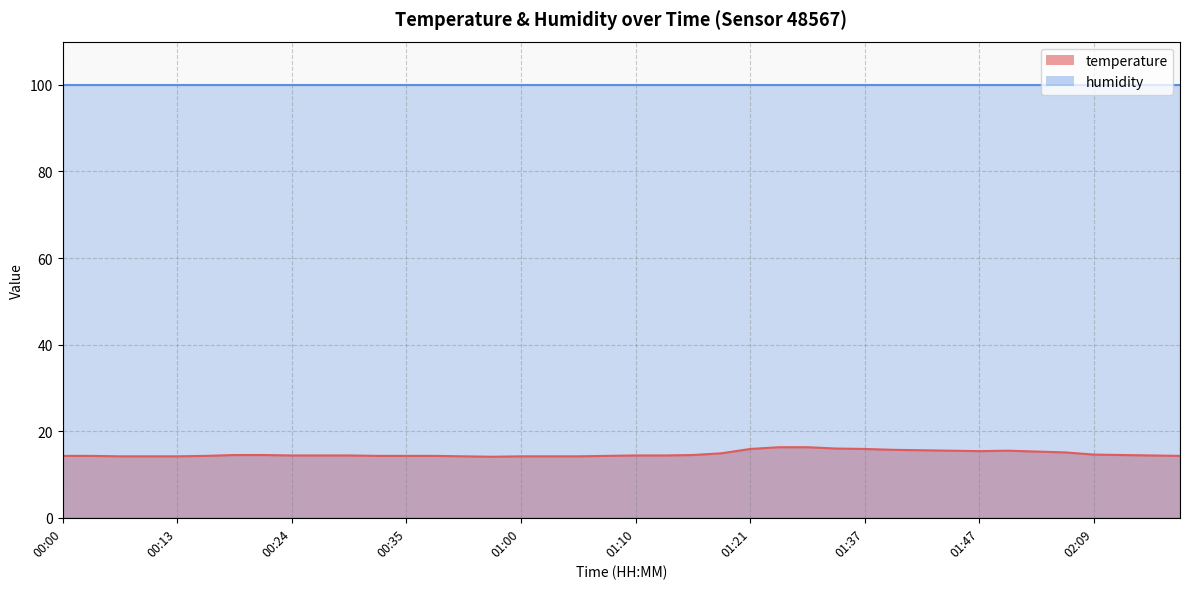

What is the average value?

14.8